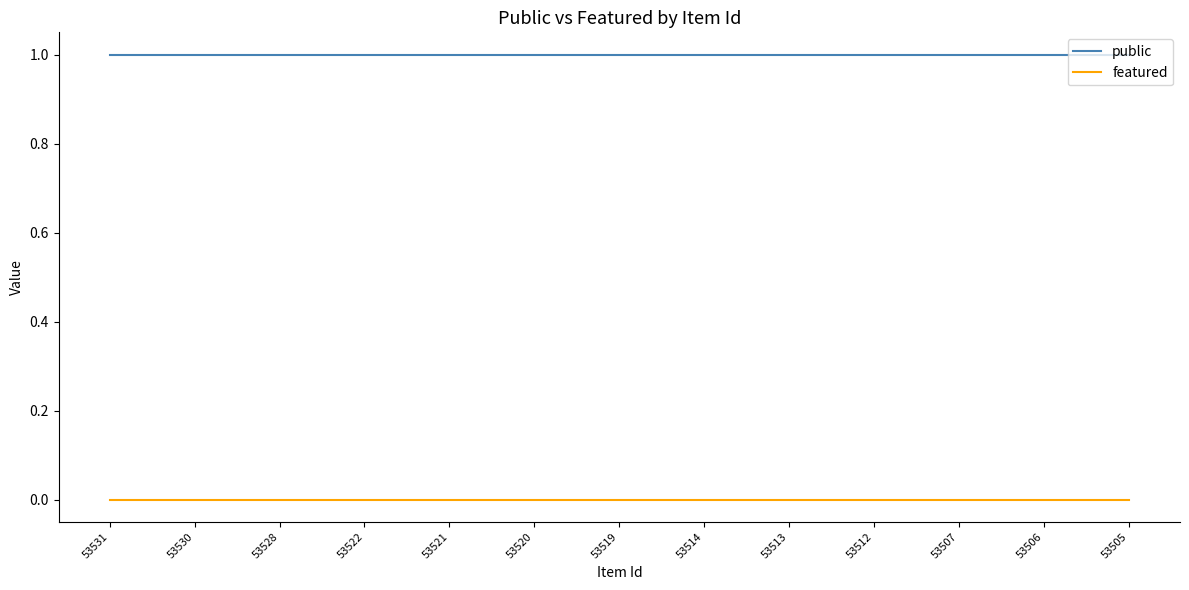

Is the value of featured at 53513 greater than the value of public at 53512?

No